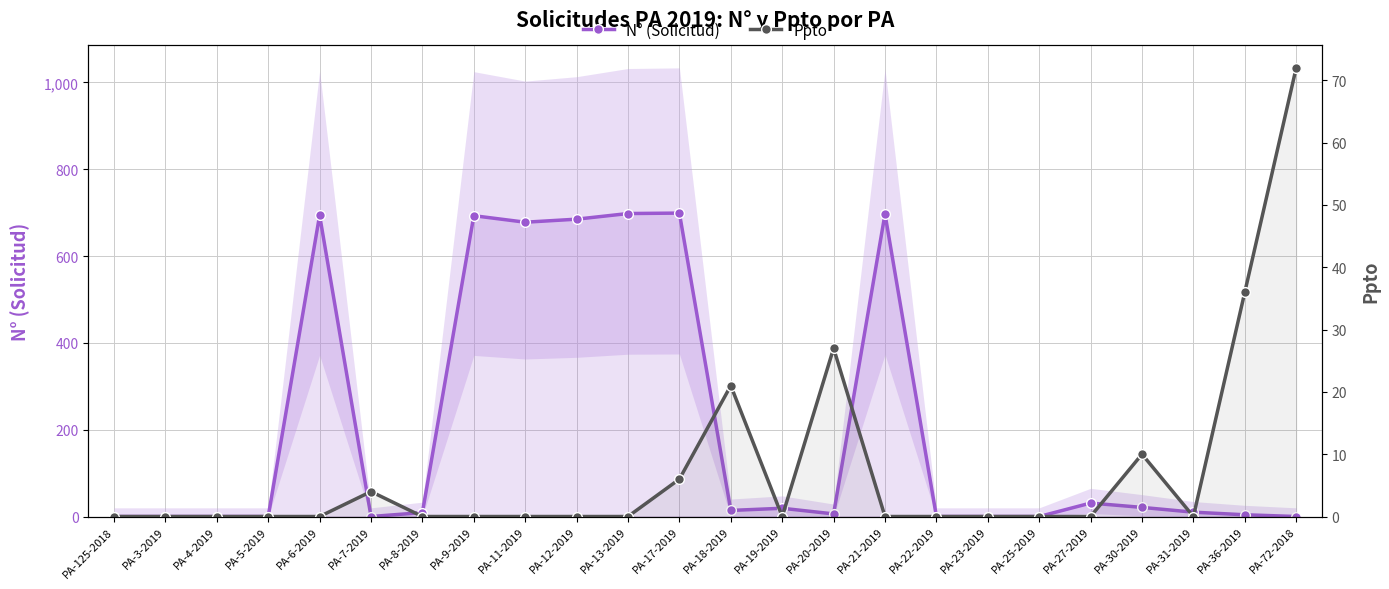

What is the difference between the maximum and minimum values in the N° (Solicitud) series?

699